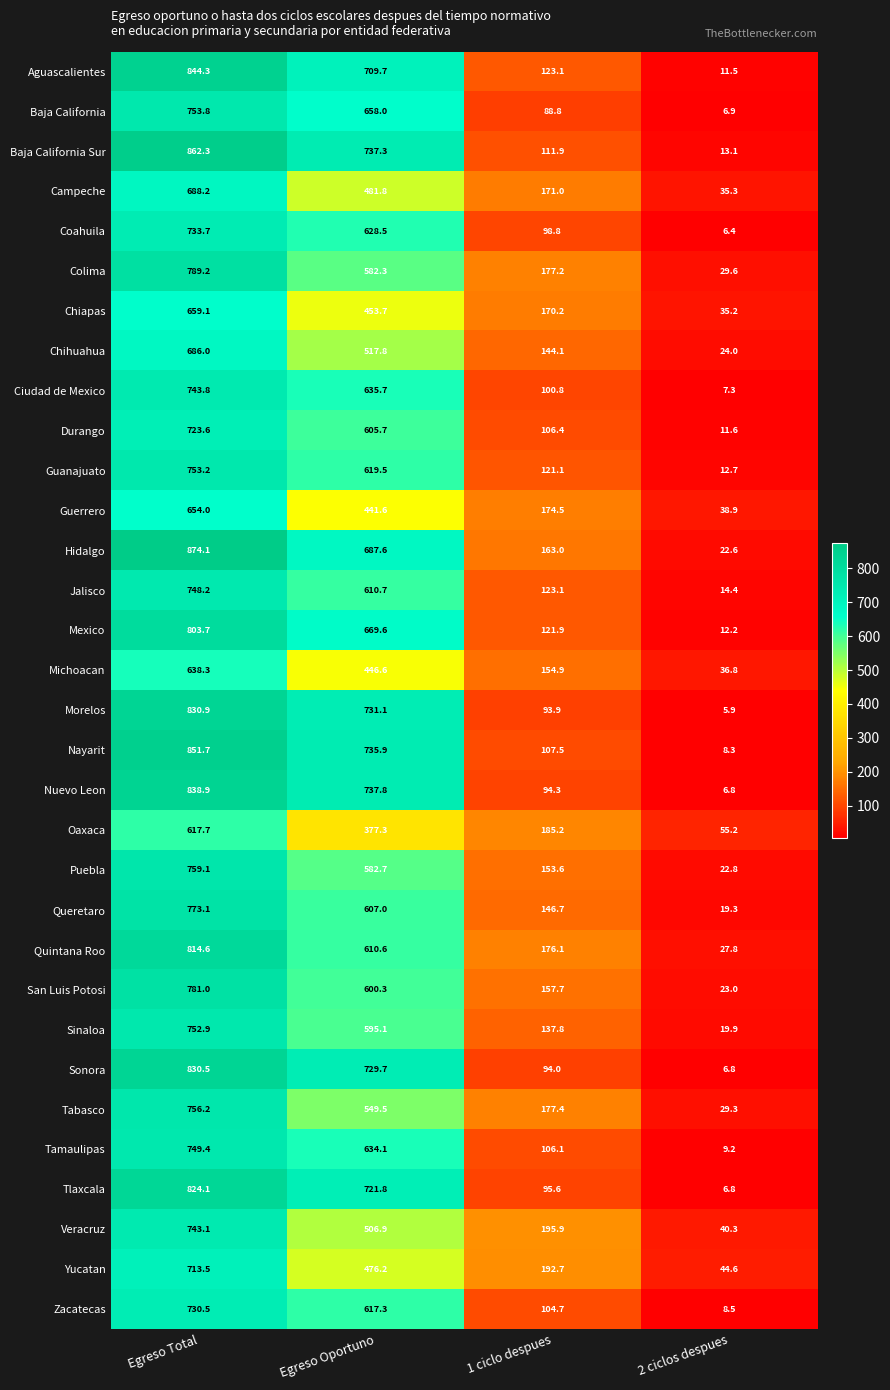

True or false: Hidalgo has a value of 1062.7 at Egreso Oportuno.

False